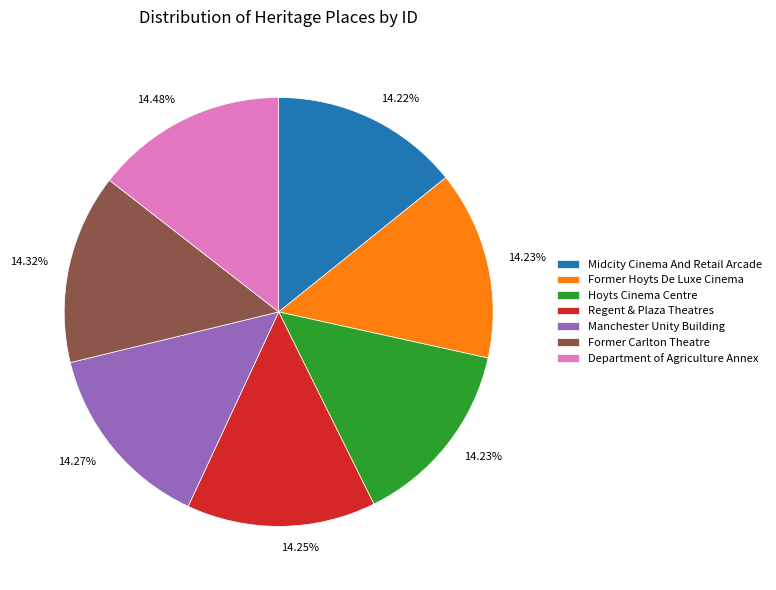

The Former Hoyts De Luxe Cinema slice represents 28% of the pie. True or false?

False